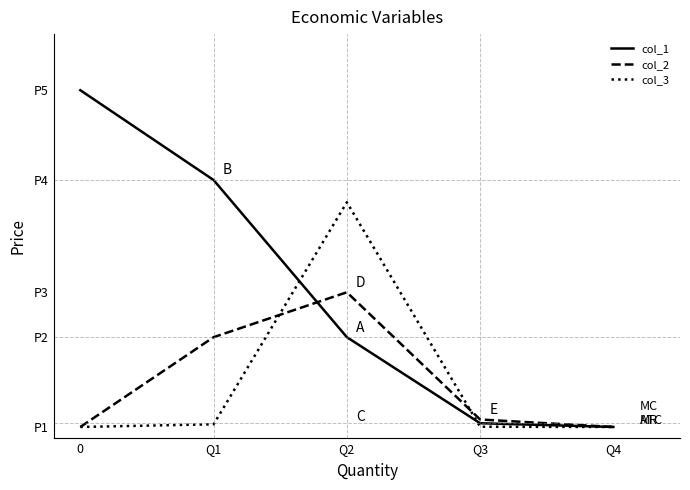

Where is the first local maximum for col_2?

Q2